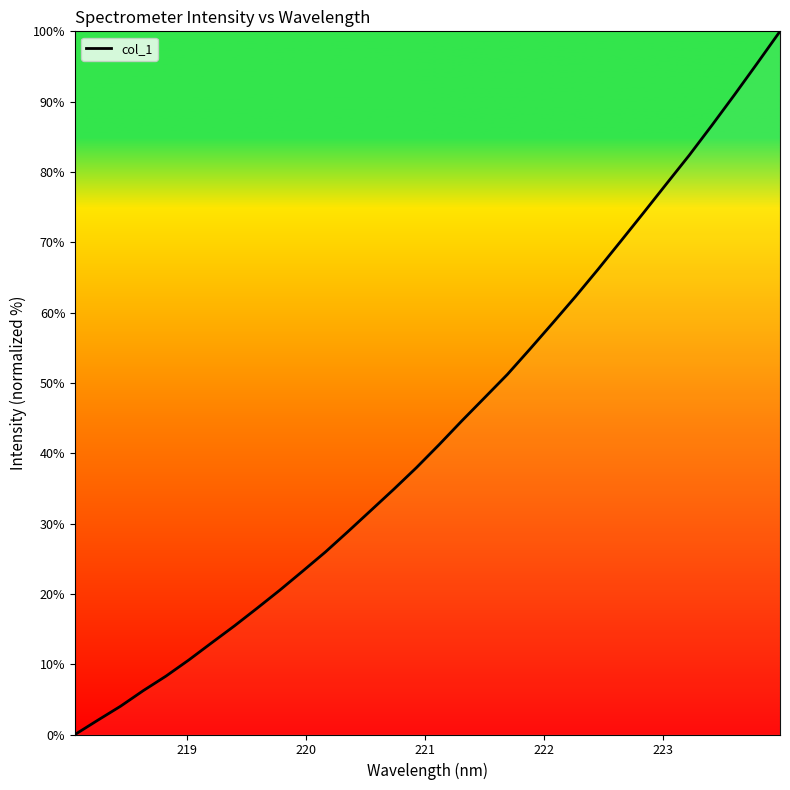

Count the number of data series in this chart.

1